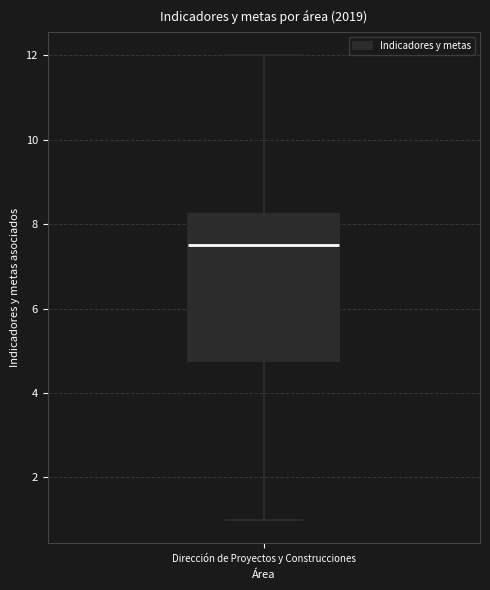

Read this box plot against the y-axis: the position of the median line, the range covered by the box, and the ends of both whiskers. The values are not printed on the chart, so give them approximately, as read against the axis.

median 7.6, box 4.8 to 8.2, whiskers 1.0 to 12.0